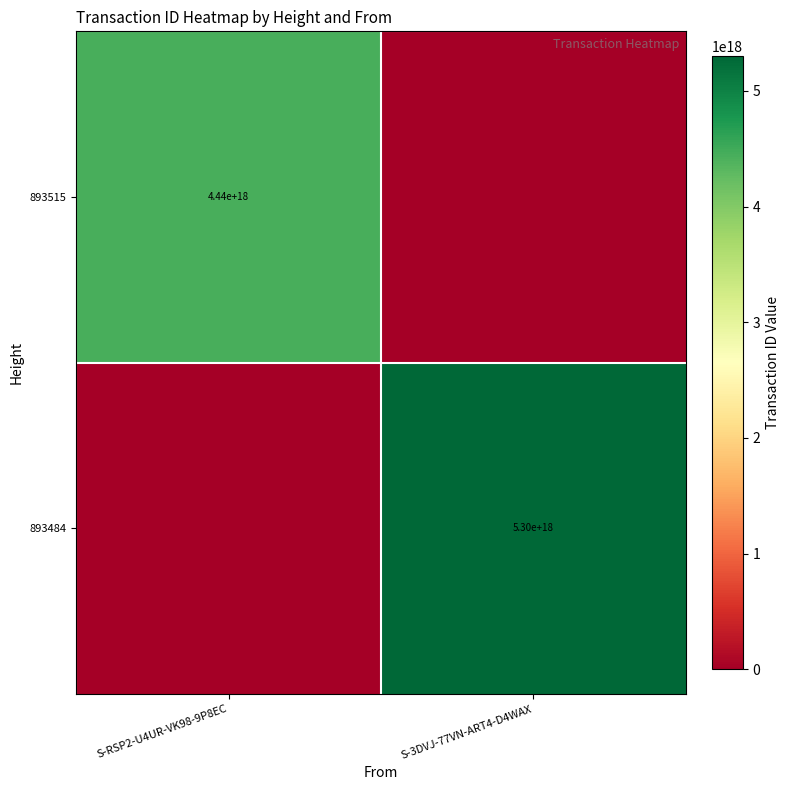

Is it true that 893484 equals 5300000000000000000 at S-3DVJ-77VN-ART4-D4WAX?

True